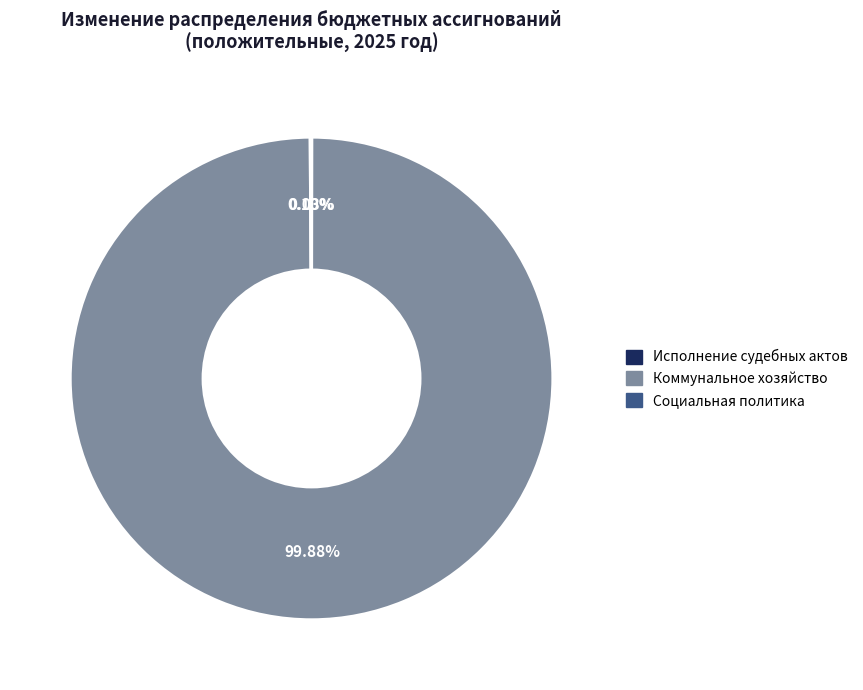

Which slice represents more than half of the pie?

Коммунальное хозяйство